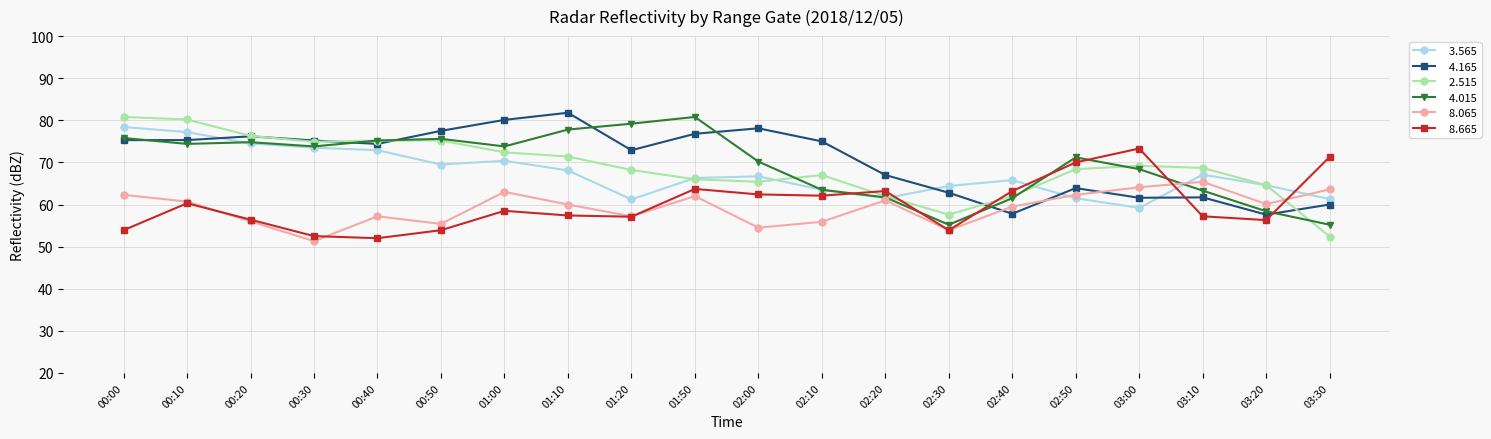

What is the difference between the highest and lowest values at 03:20?

8.3